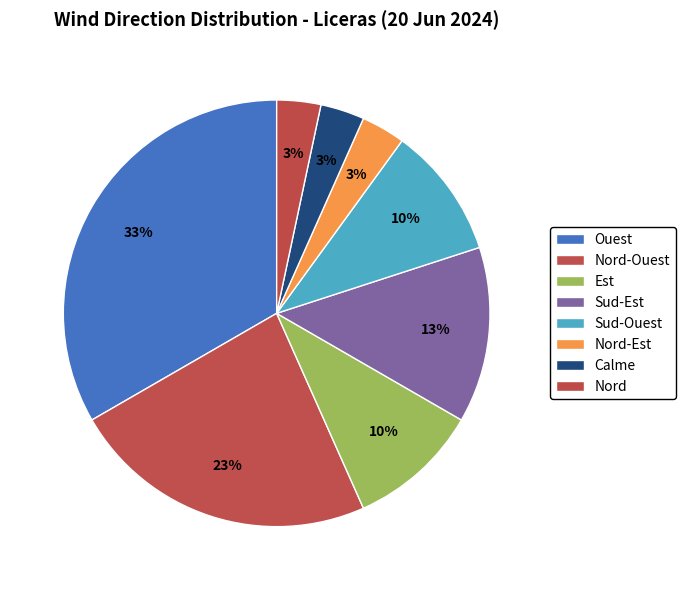

Count the number of slices in the pie.

8